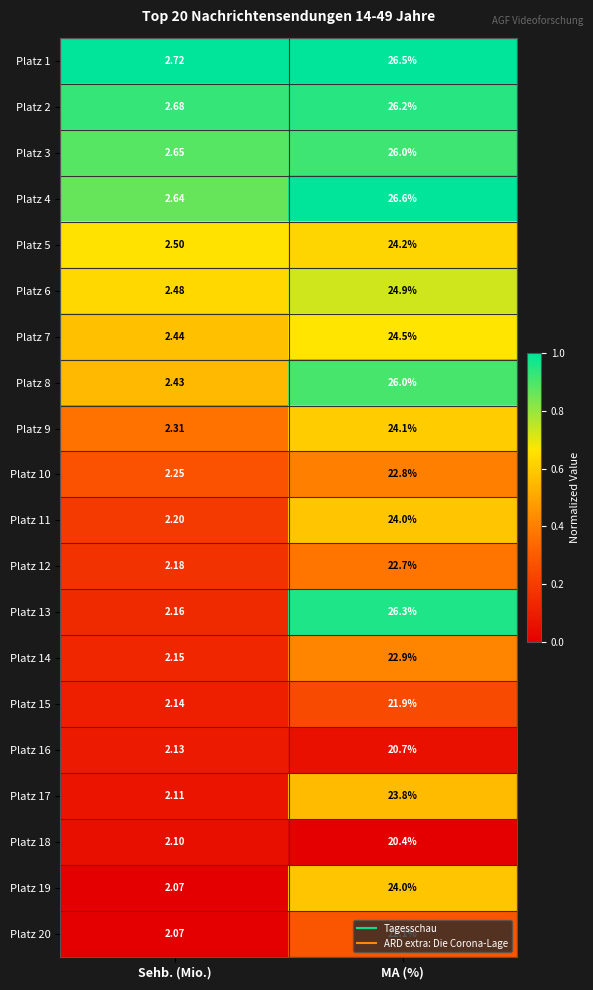

Where is Platz 19 nearest to the value 13?

Sehb. (Mio.)